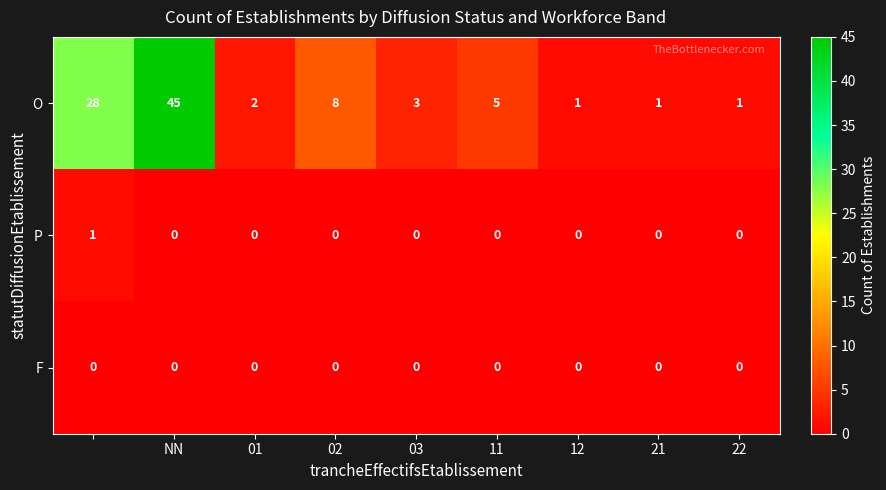

What is the difference between the maximum and minimum values in the O series?

44